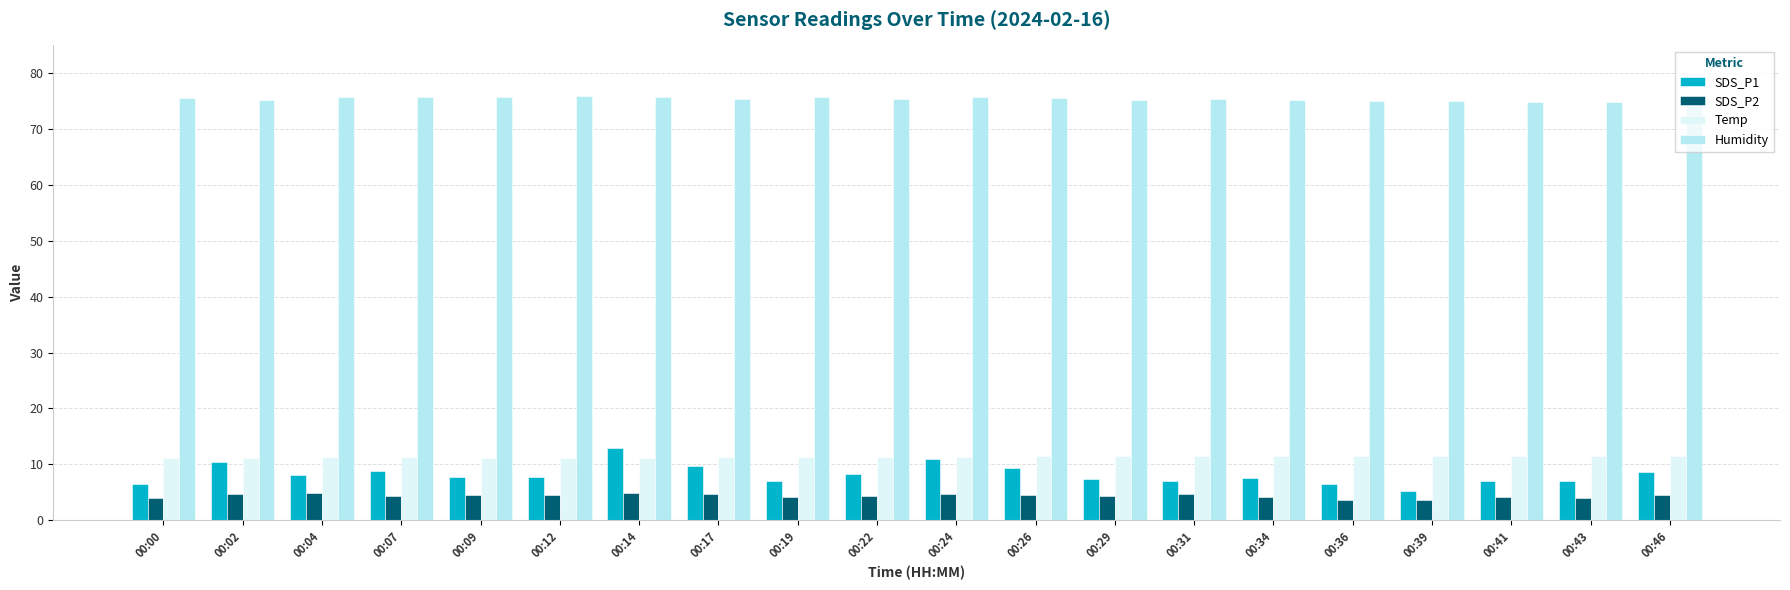

Which category has the highest value in the SDS_P1 series?

00:14